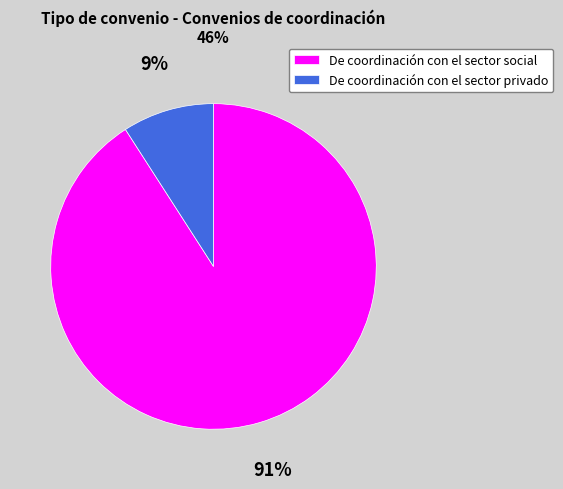

Is De coordinación con el sector privado the majority of the pie?

No